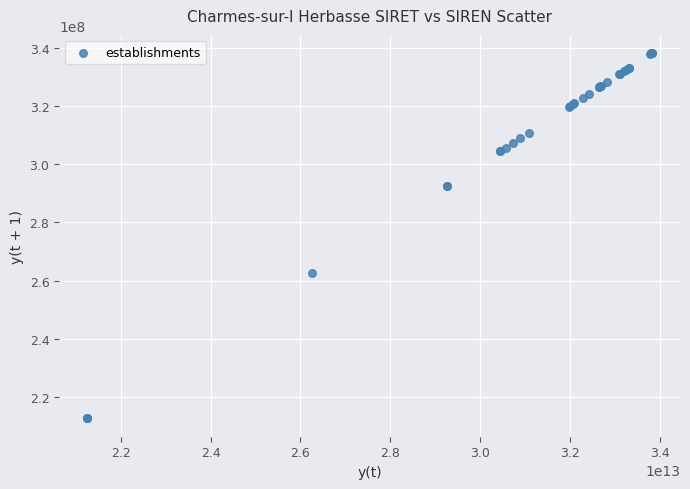

What Y value in the scatter plot is closest to 275383160?

262600570